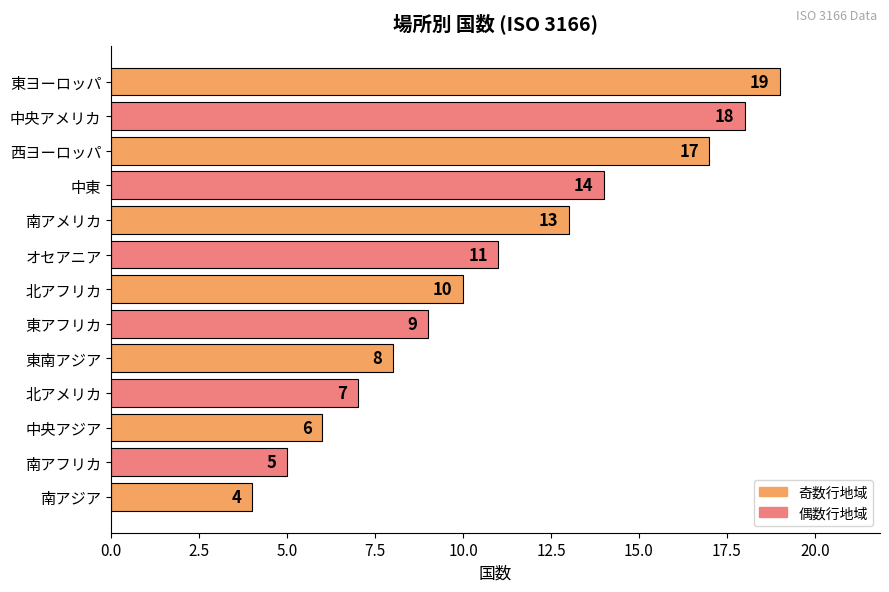

Reading bottom to top, what are all the values shown in this chart?

4	5	6	7	8	9	10	11	13	14	17	18	19